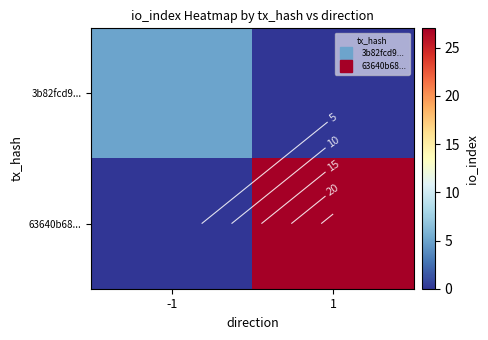

What is the sum of all 3b82fcd9... values?

5